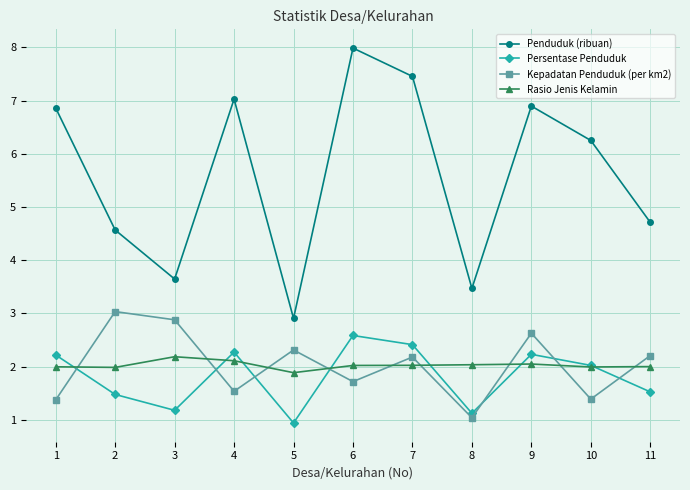

At which label does Kepadatan Penduduk (per km2) first exceed 2?

2